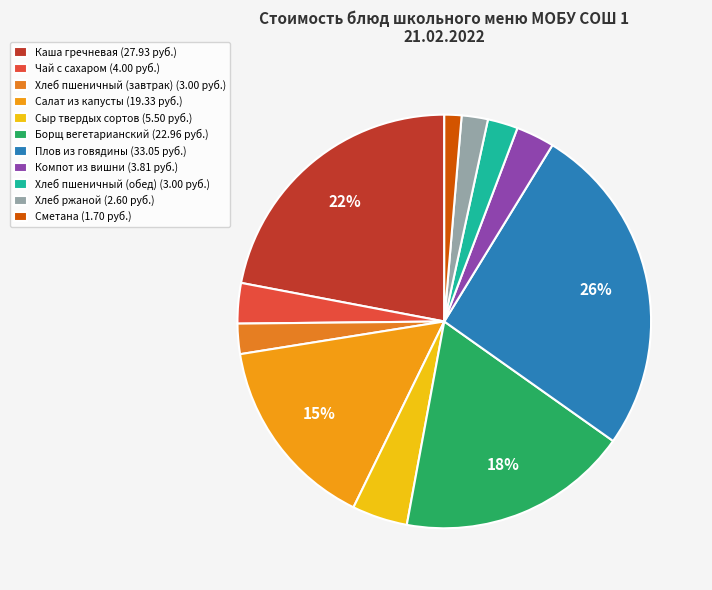

The Сметана slice represents 1% of the pie. True or false?

True